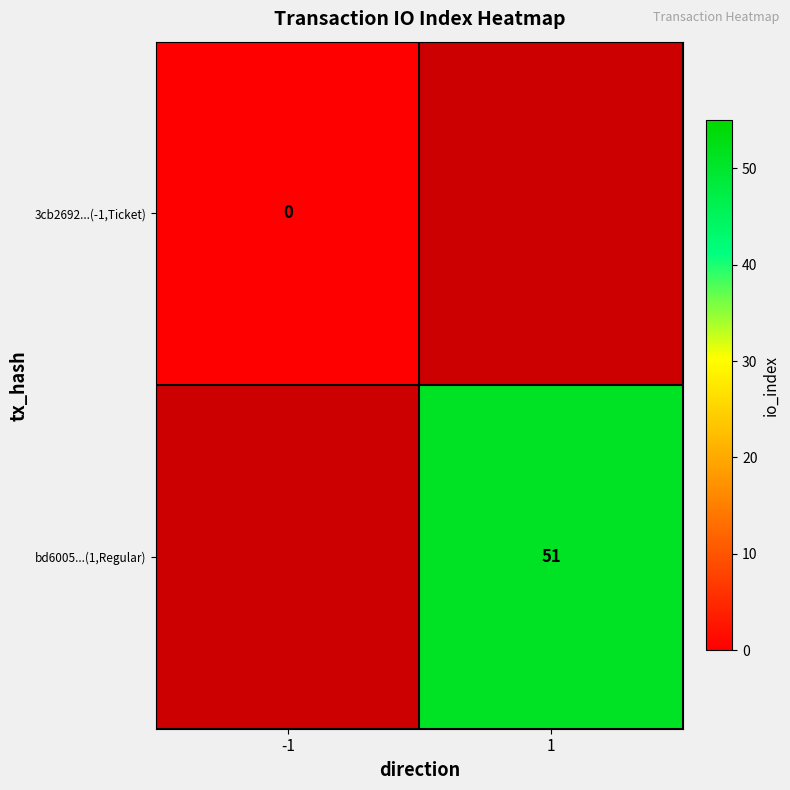

Which has a higher value, 1 or -1?

-1